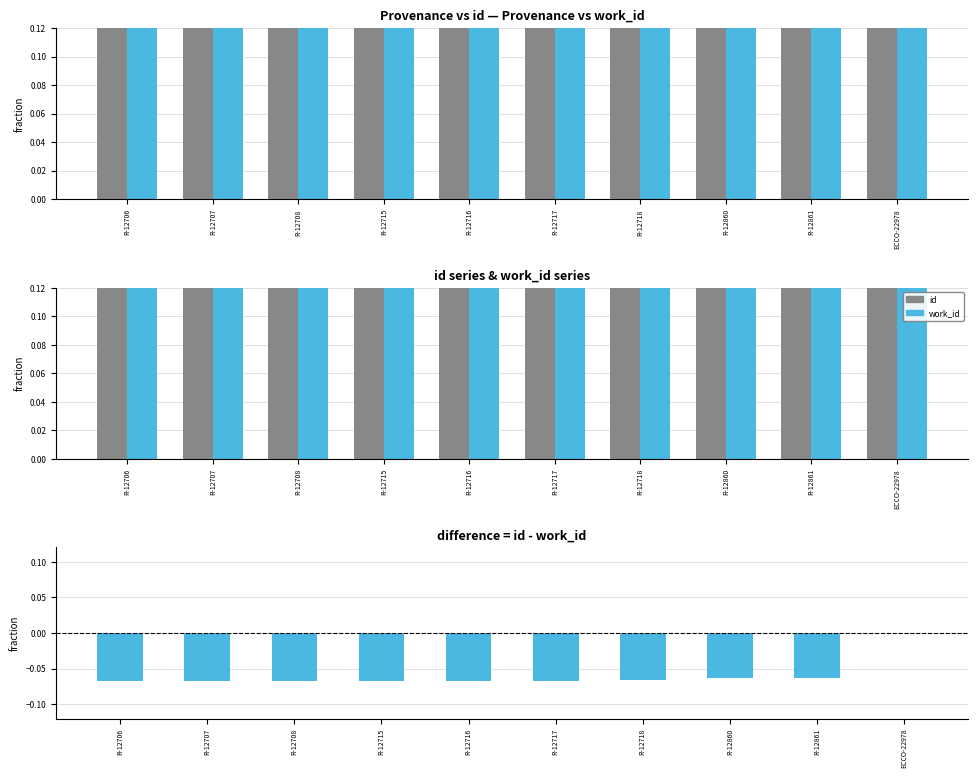

The work_id series shows 0.9 at R-12708. True or false?

False